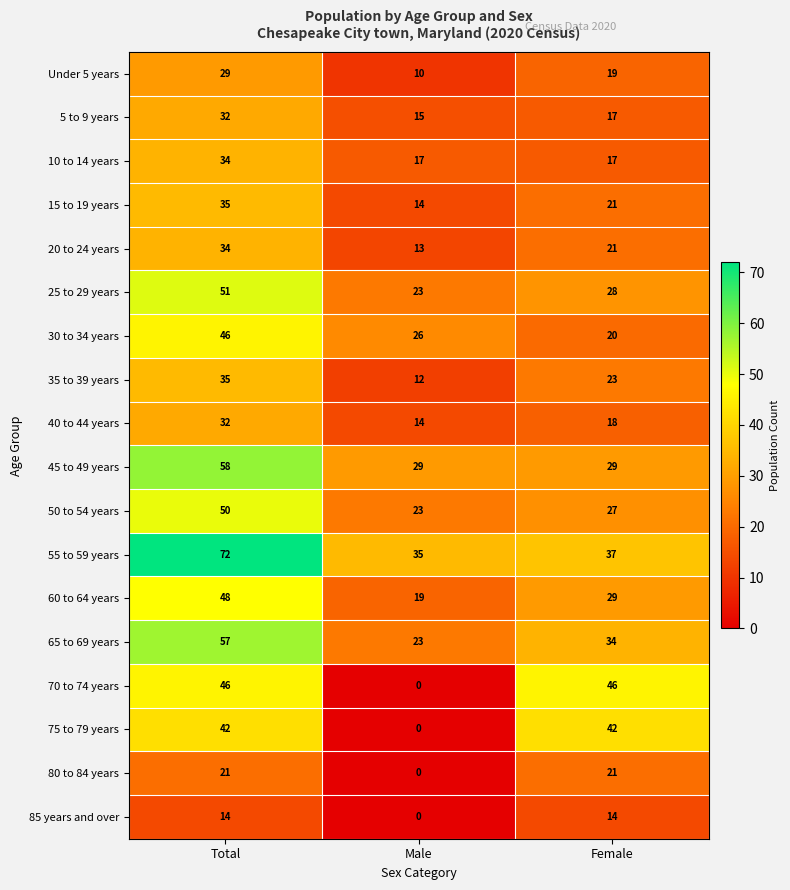

What is the total value across all series at Male?

273